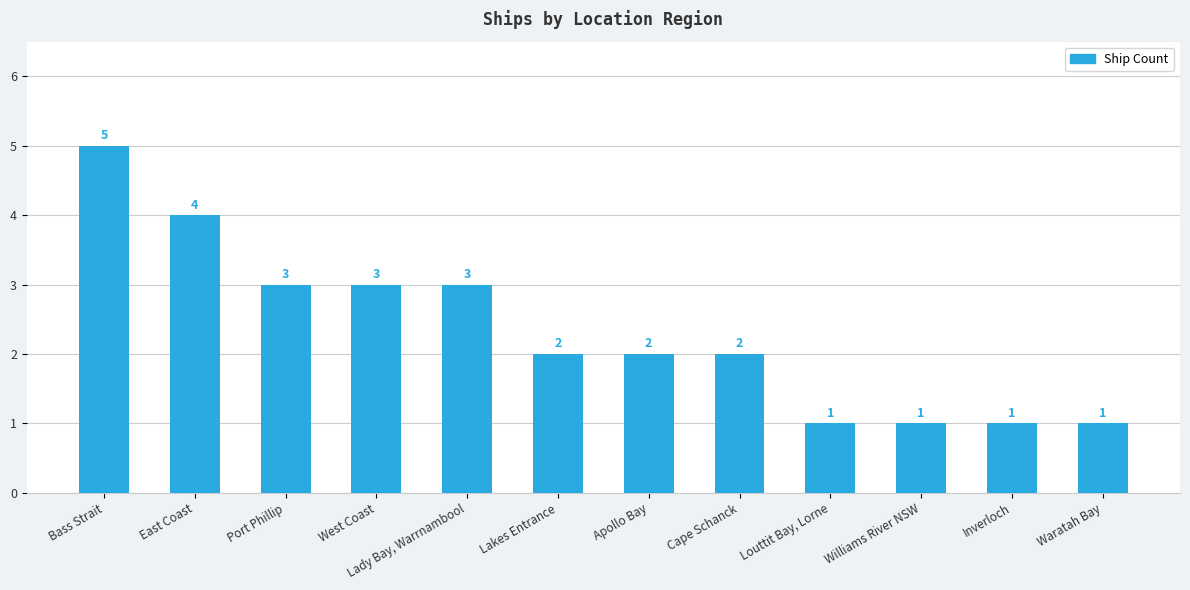

What is the sum of all values?

28